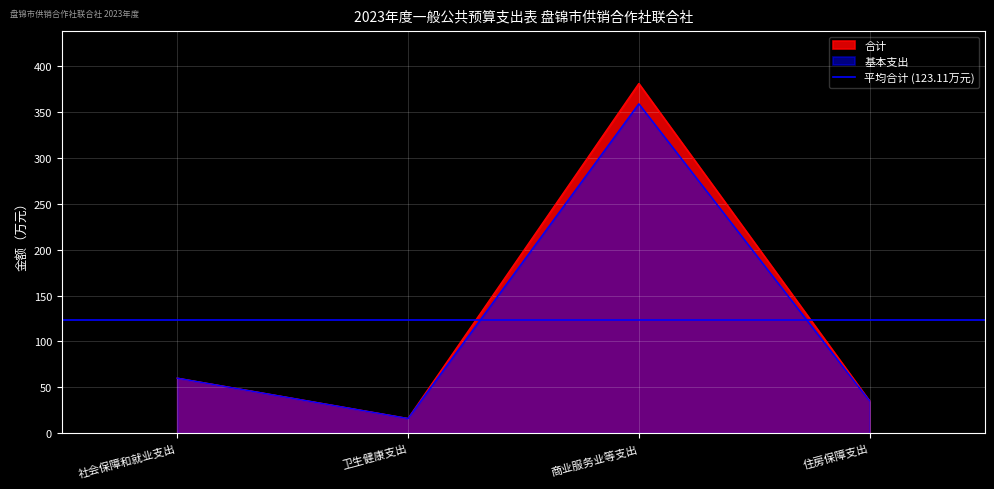

How many interior local peaks does the 基本支出 series have?

1